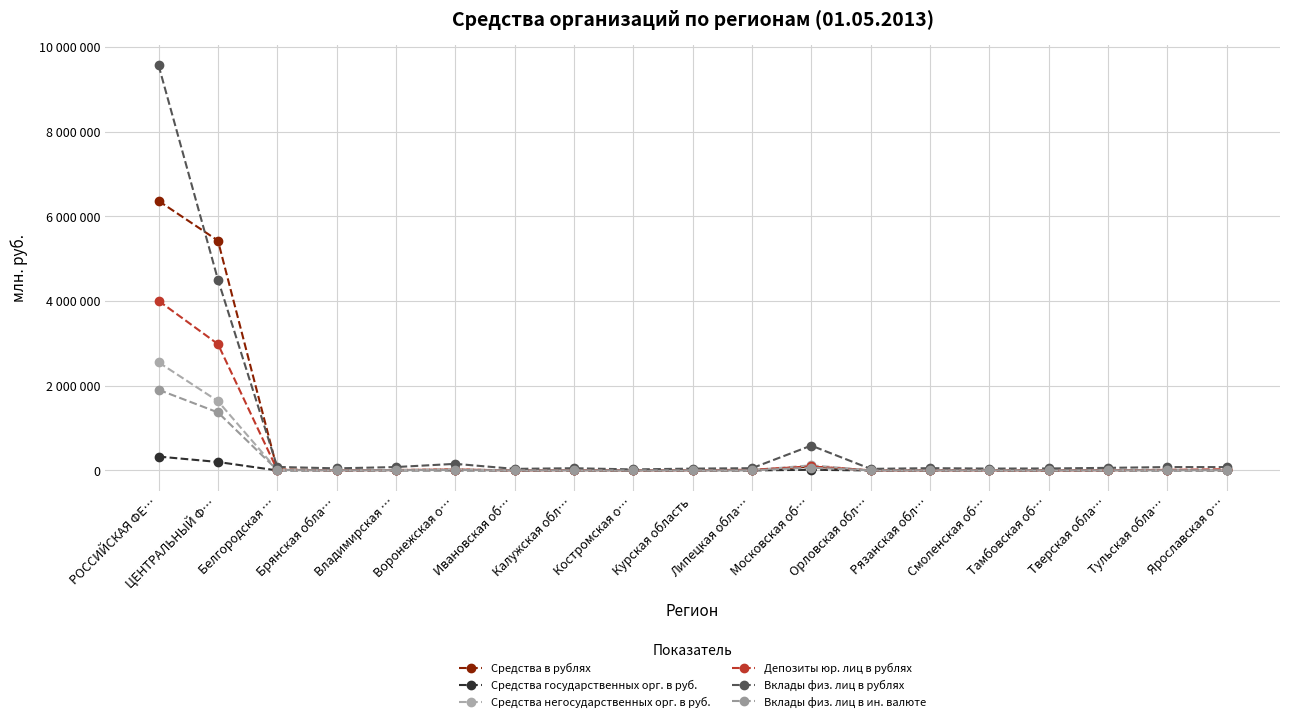

What is the difference between the maximum and minimum values in the Средства в рублях series?

6360814